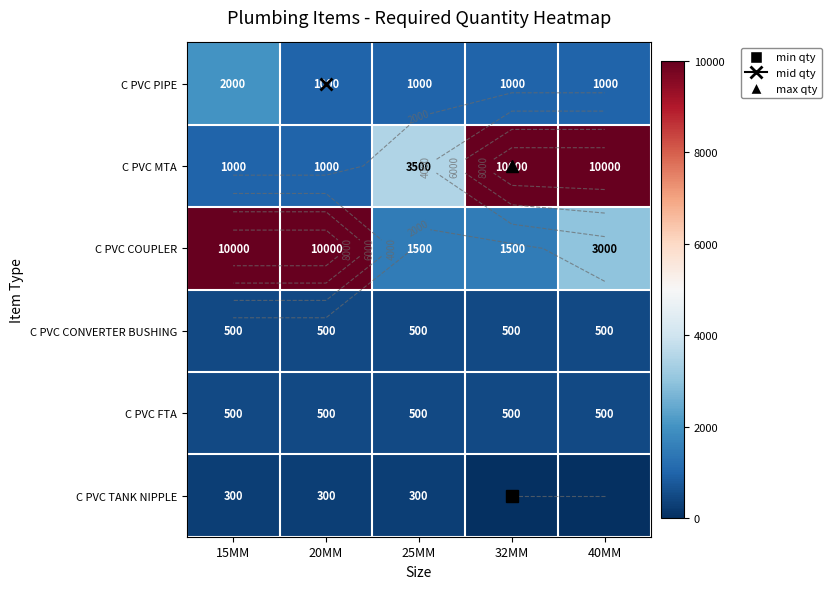

What is the greatest value displayed?

10000